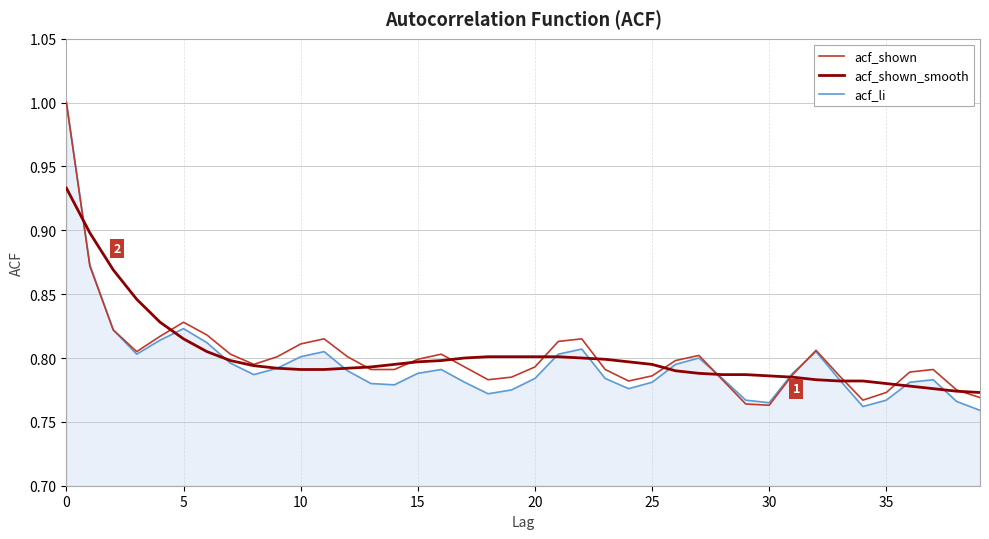

What is the maximum value shown in the chart?

1.0